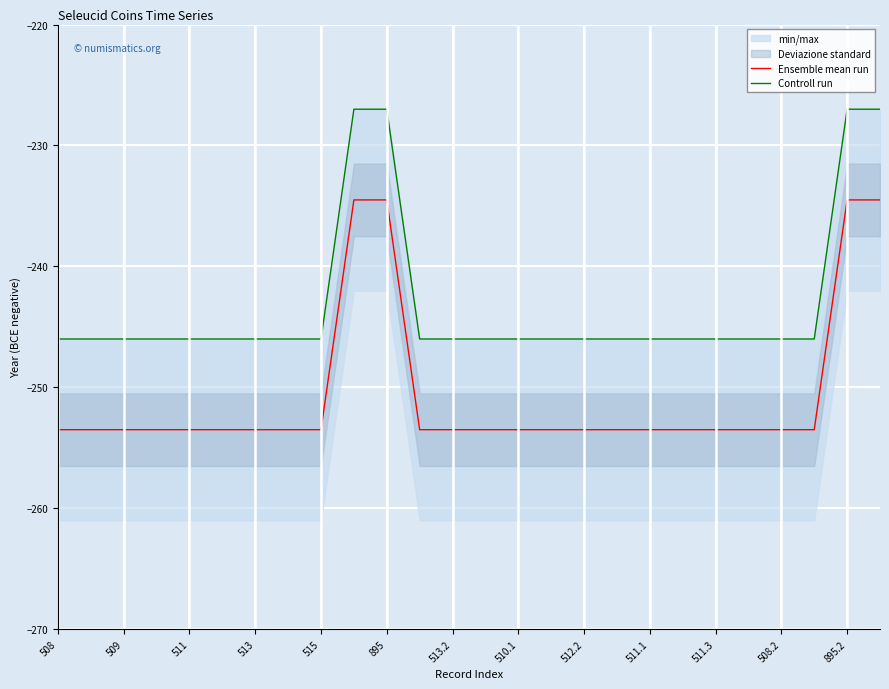

Which series has the largest total across all categories?

Controll run